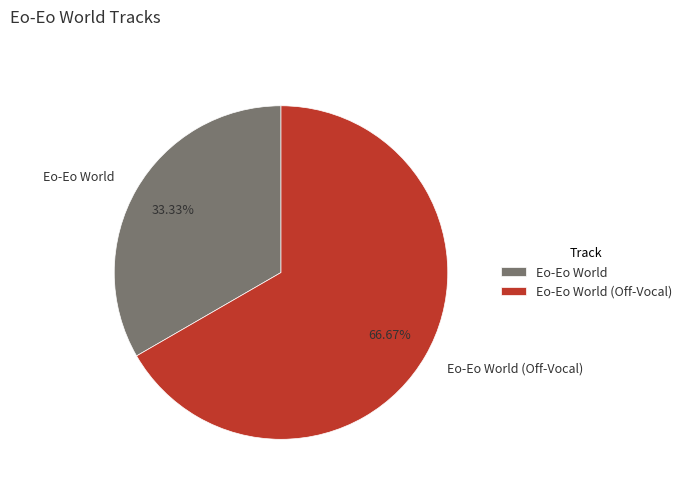

What is the smallest slice in the pie chart?

Eo-Eo World